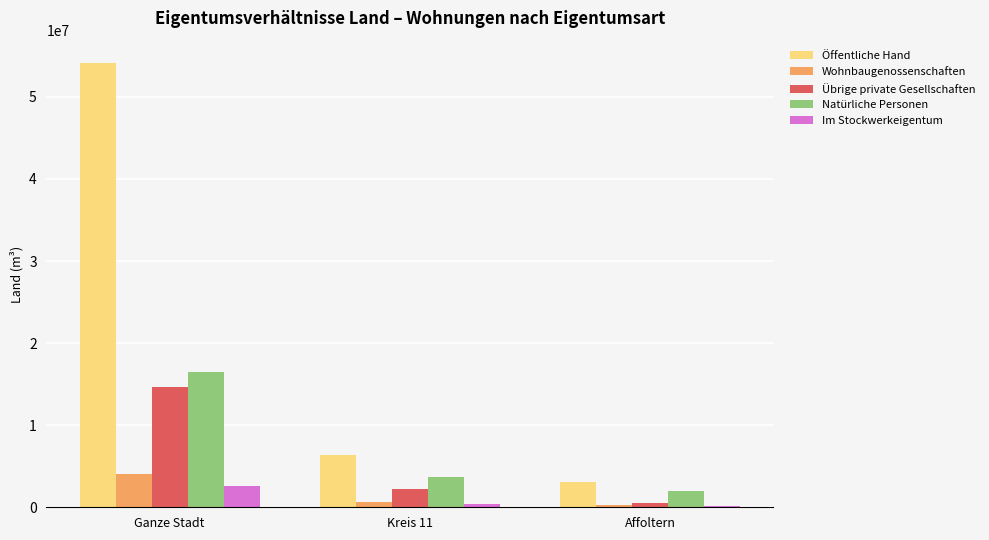

What is the maximum value for Im Stockwerkeigentum?

2595903